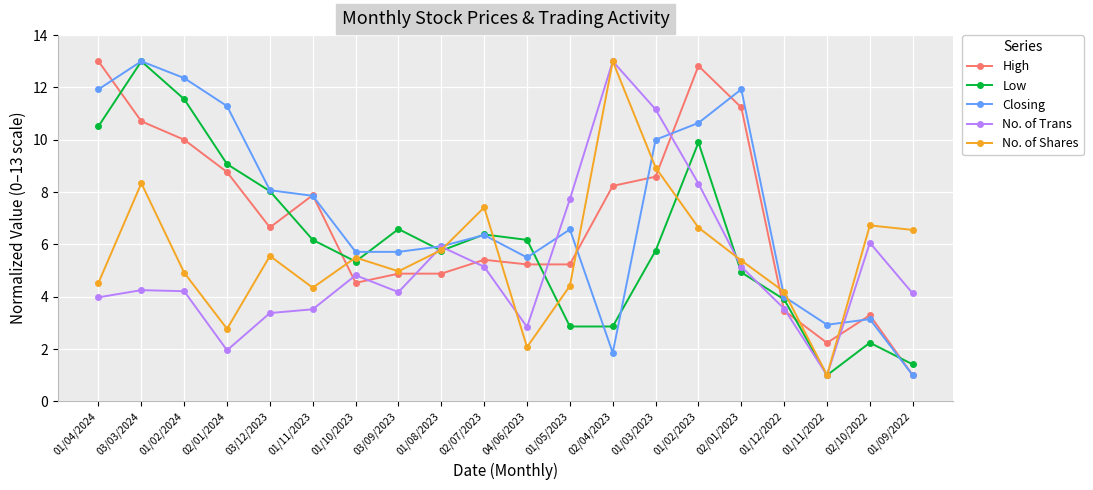

How many lines are shown in the chart?

5